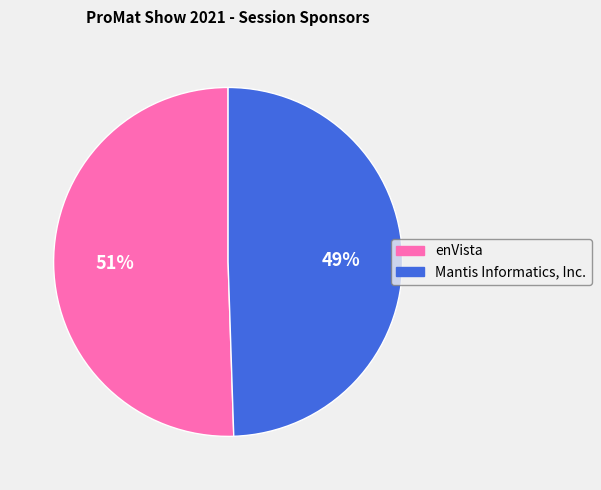

Rank the categories by value from highest to lowest.

enVista, Mantis Informatics, Inc.